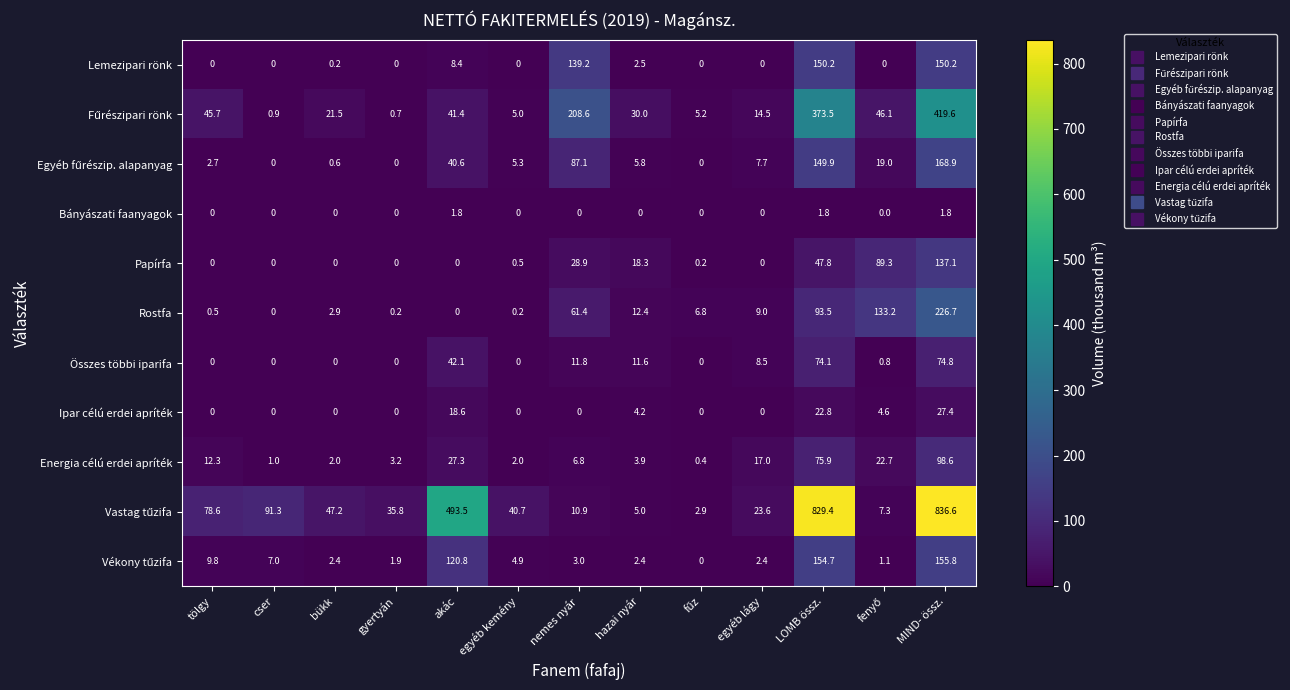

Which category has the highest value in the Ipar célú erdei apríték series?

MIND- össz.